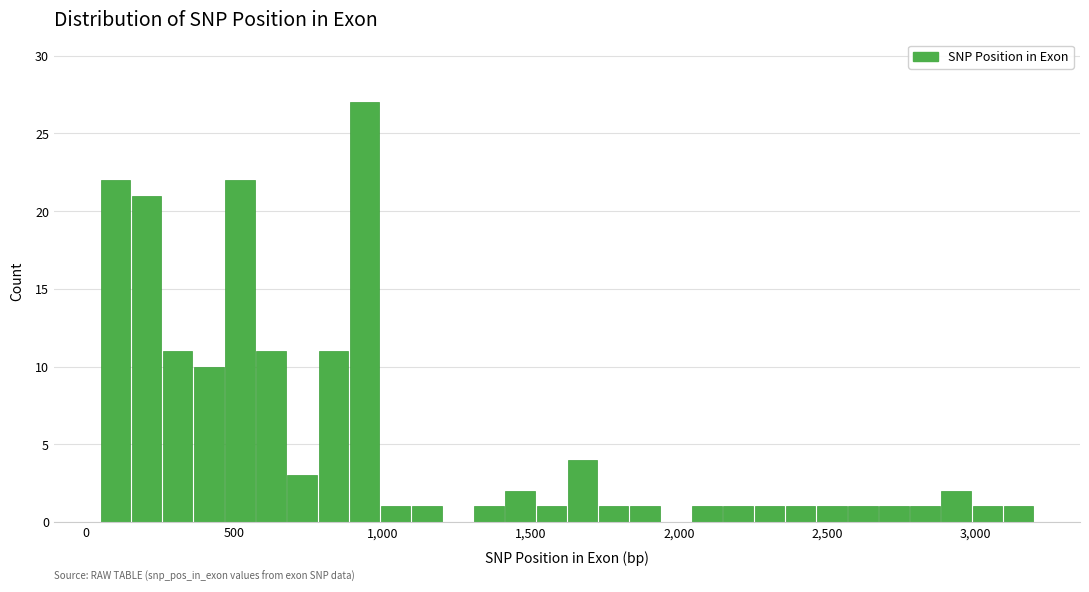

Around what value on the x-axis is the tallest bar? Give the approximate position of its centre, as read against the axis.

950